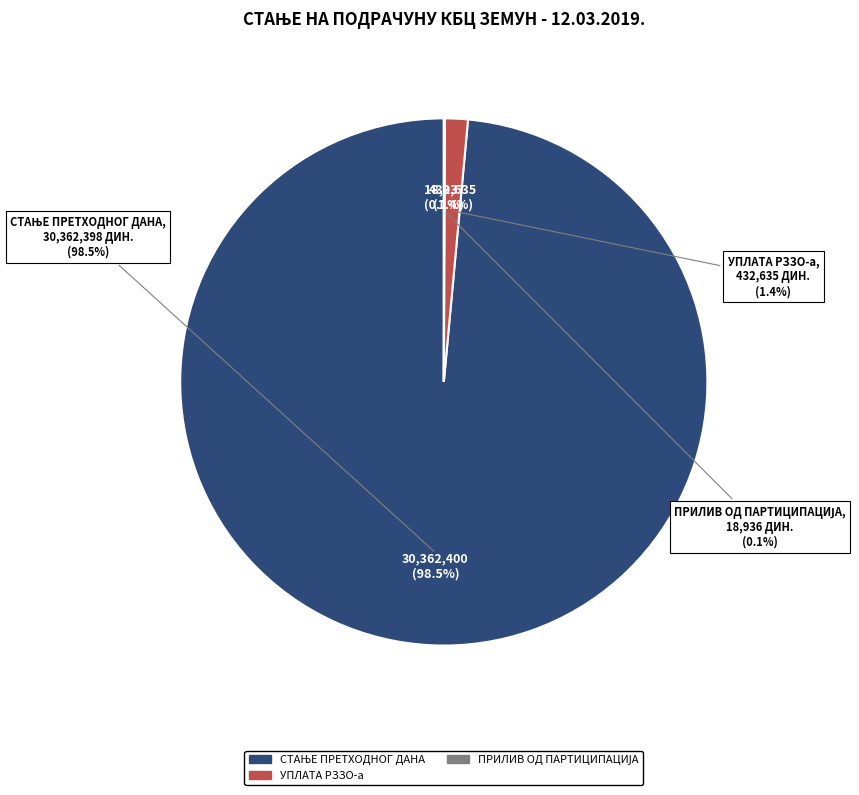

The УПЛАТА РЗЗО-а slice represents 8% of the pie. True or false?

False